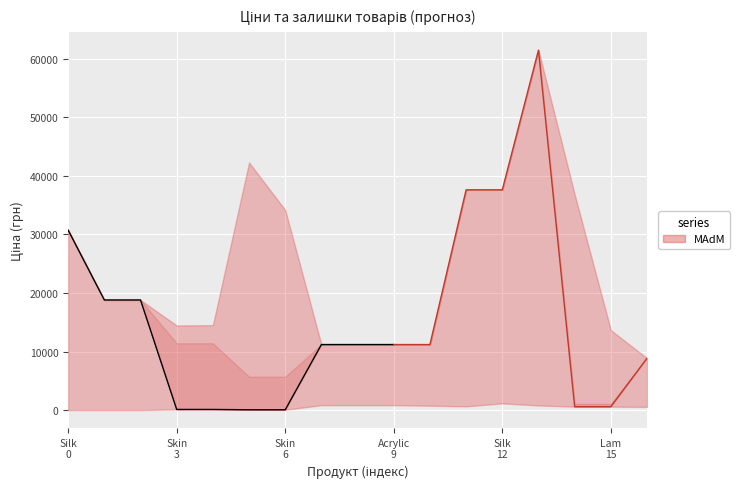

The chart shows a value of 13489.0 at 7. True or false?

False